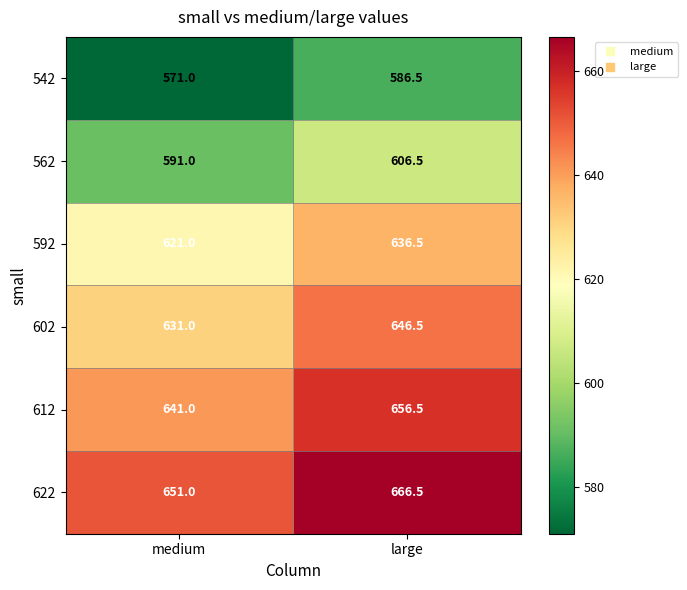

What is the difference between the 612 values at medium and large?

15.5